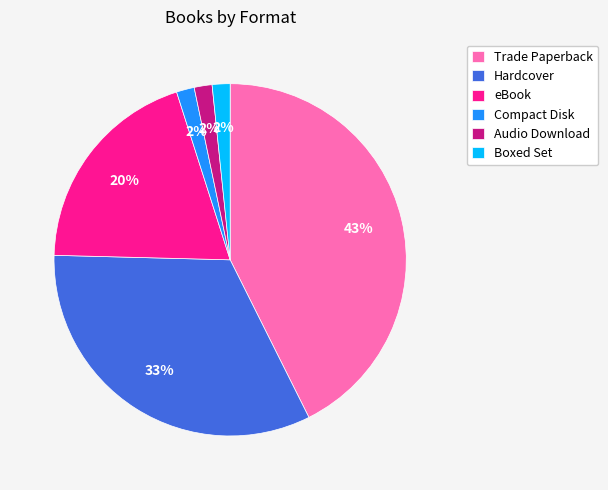

Which slice is the largest?

Trade Paperback